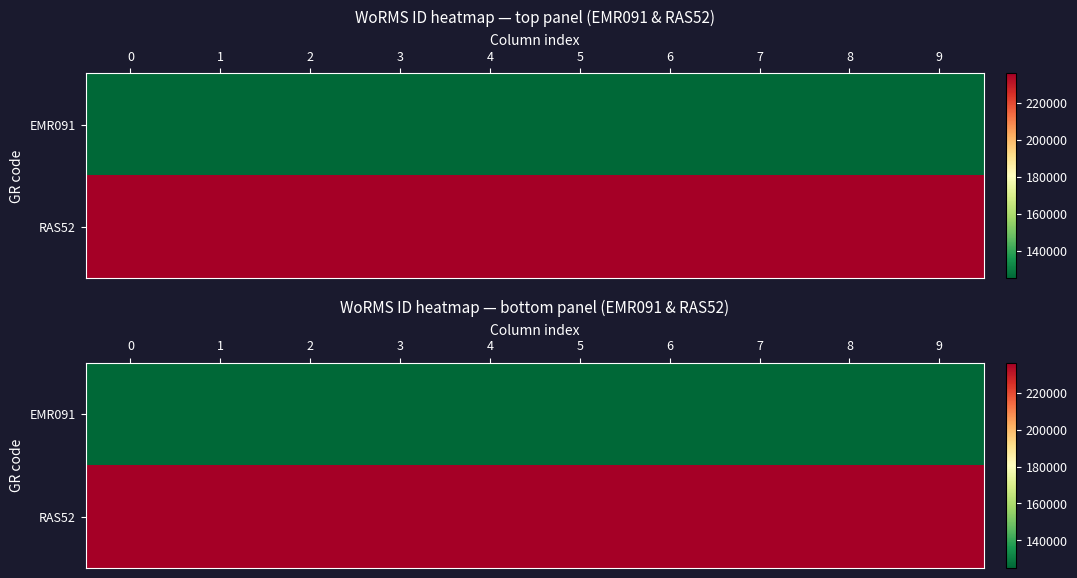

What is the sum of all RAS52 values?

2361300